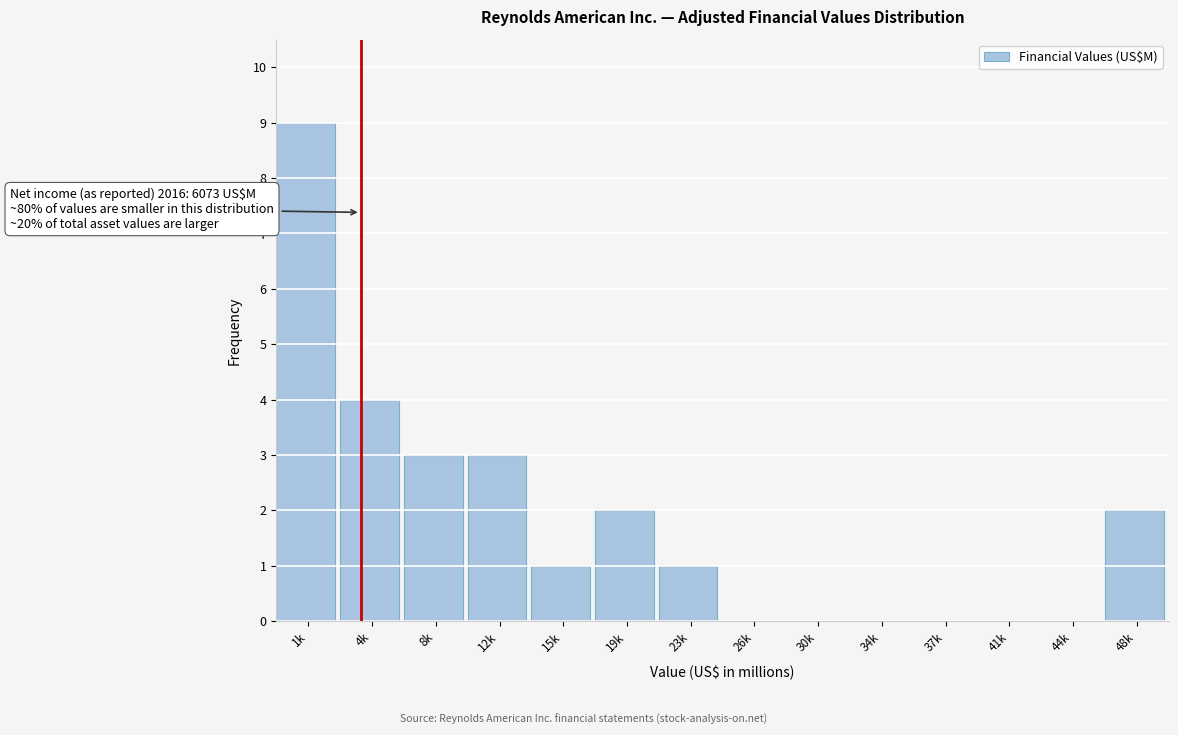

Reading left to right, transcribe all the data shown in this chart.

1k=9	4k=4	8k=3	12k=3	15k=1	19k=2	23k=1	26k=0	30k=0	34k=0	37k=0	41k=0	44k=0	48k=2